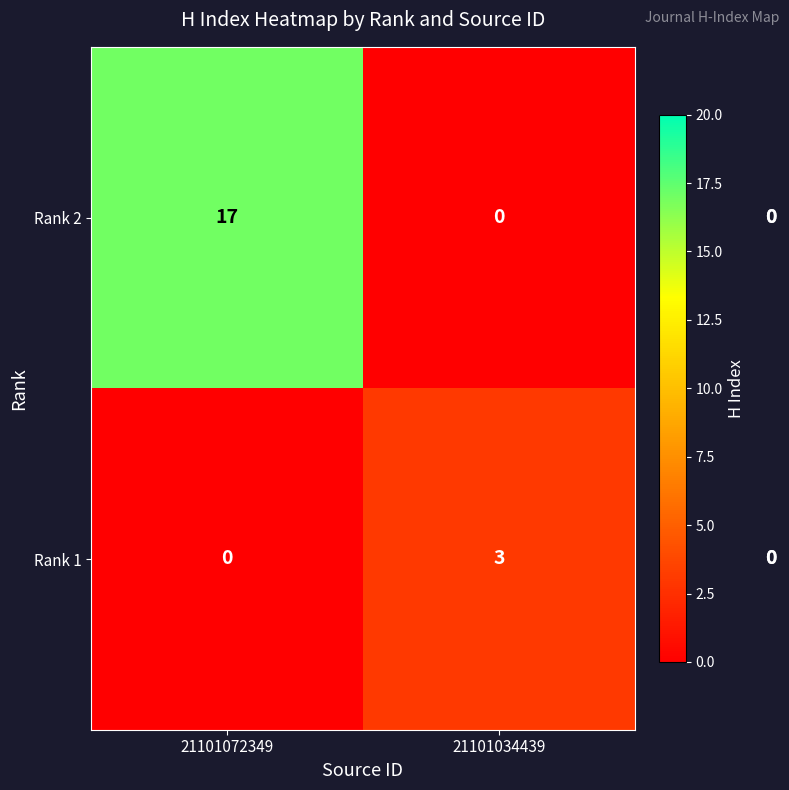

The Rank 1 series shows 4 at 21101034439. True or false?

False